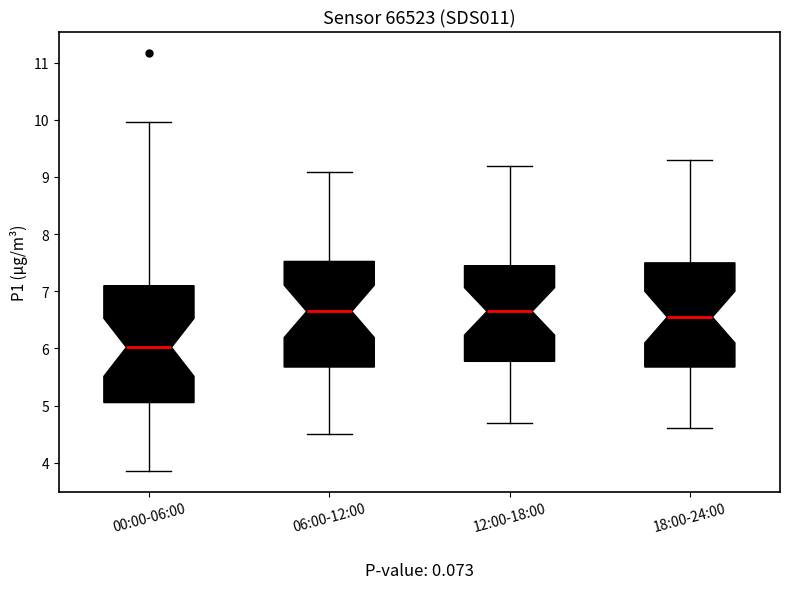

Where does the lower whisker of the box for 06:00-12:00 end on the y-axis? The values are not printed on the chart, so give them approximately, as read against the axis.

4.5